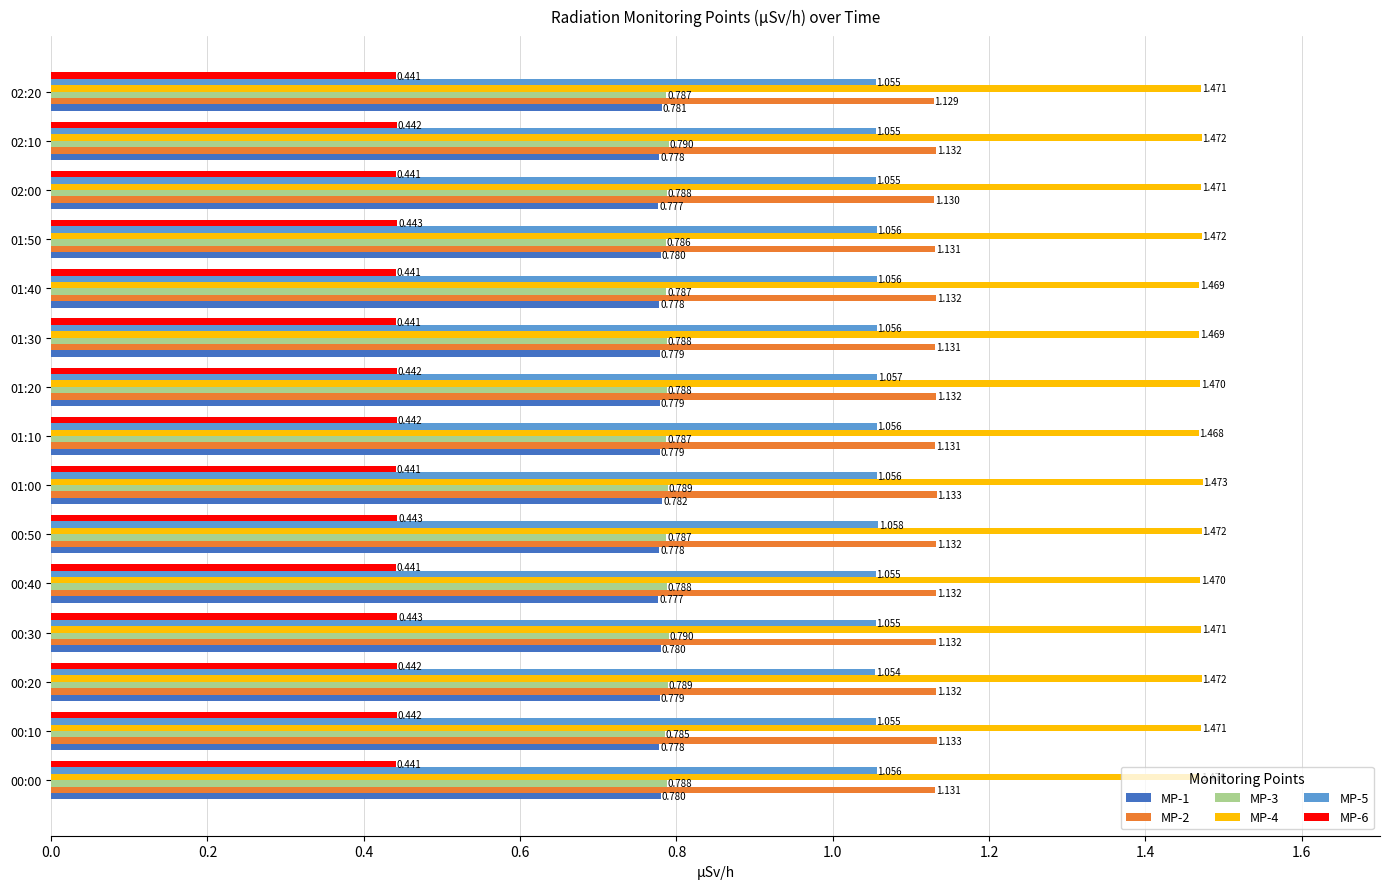

Is the value of MP-1 at 02:10 greater than the value of MP-6 at 00:30?

Yes